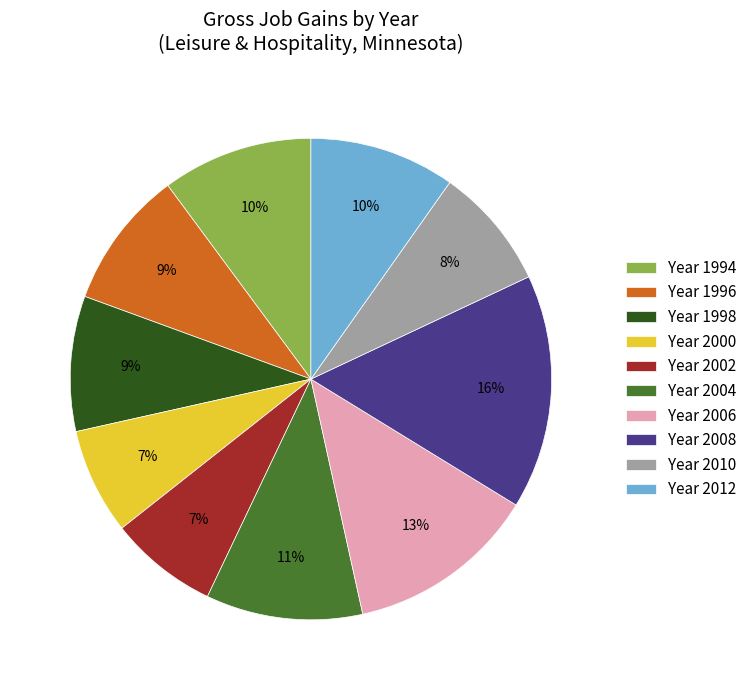

Which has a higher value, Year 1994 or Year 2006?

Year 2006